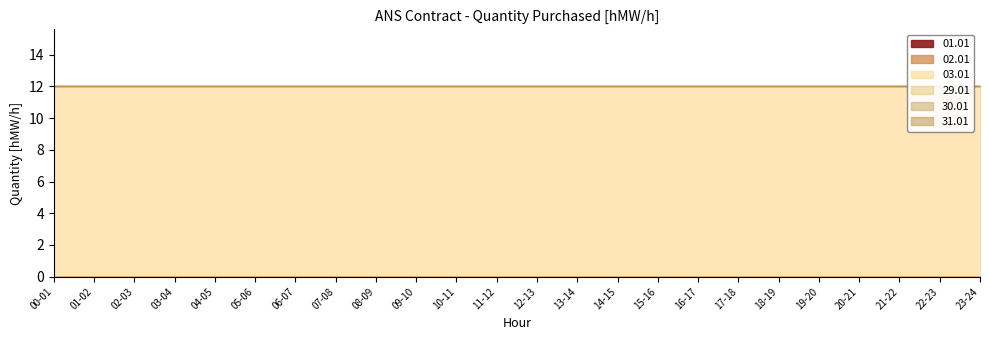

True or false: 29.01 has a value of 0 at 19-20.

True